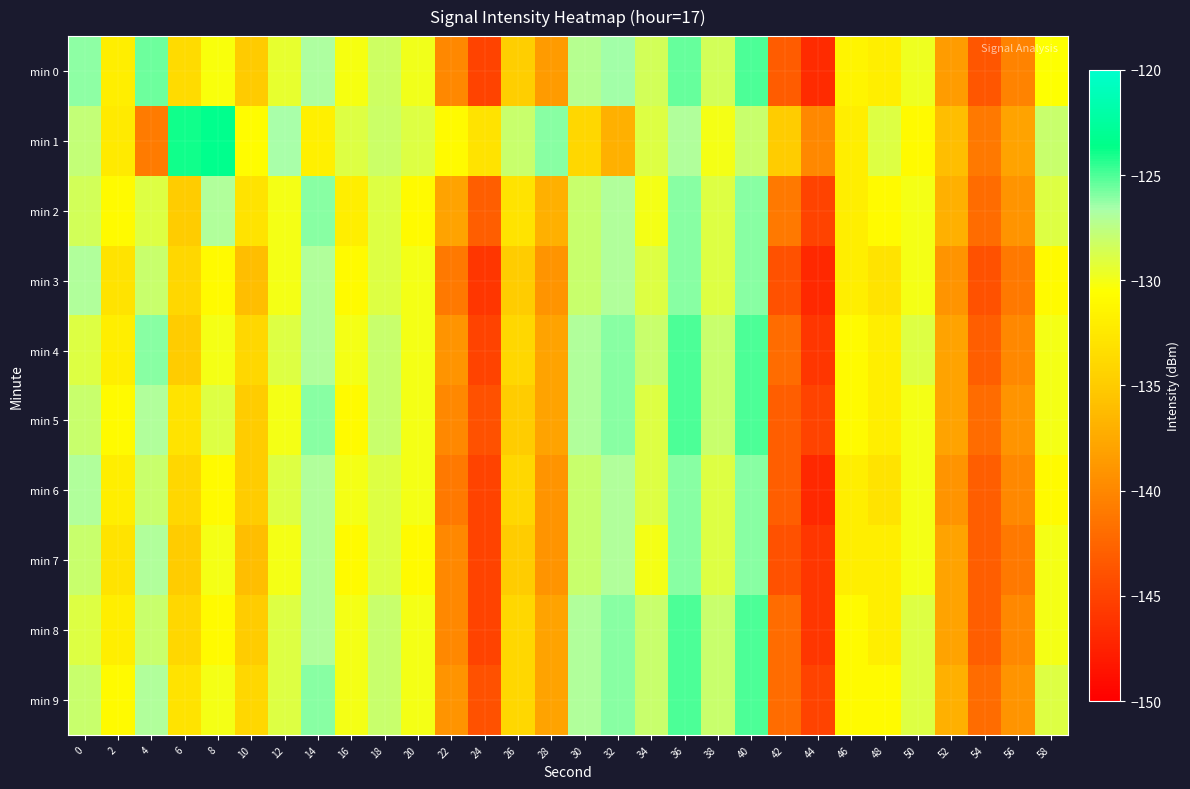

Which has a higher value, 8 or 28?

8